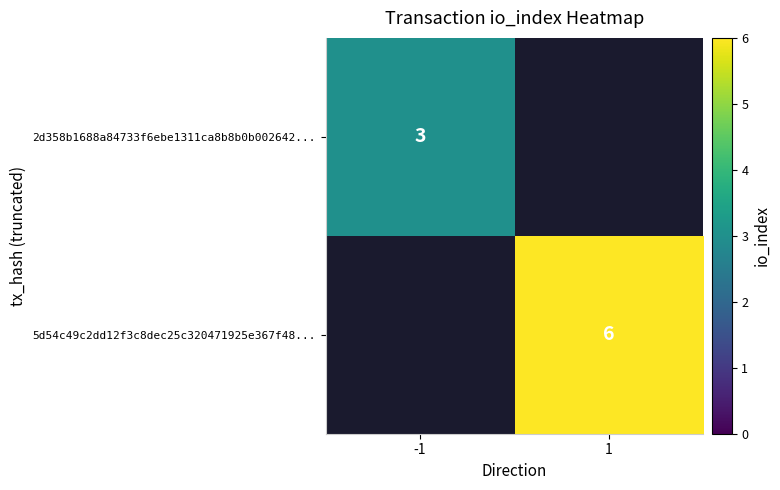

Is the value of 2d358b1688a84733f6ebe1311ca8b8b0b002642... at -1 greater than the value of 5d54c49c2dd12f3c8dec25c320471925e367f48... at 1?

No